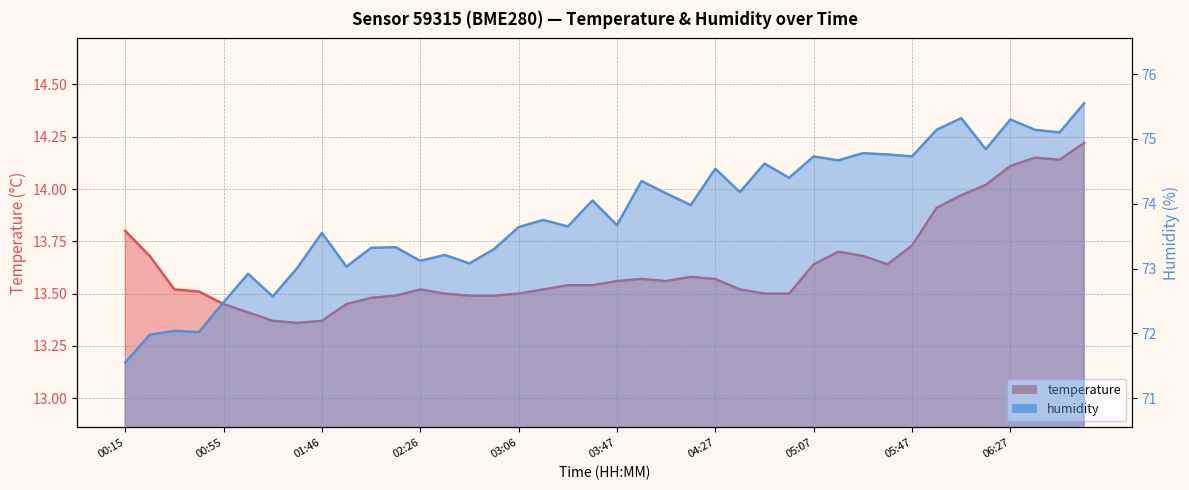

True or false: temperature and humidity cross at least once.

False